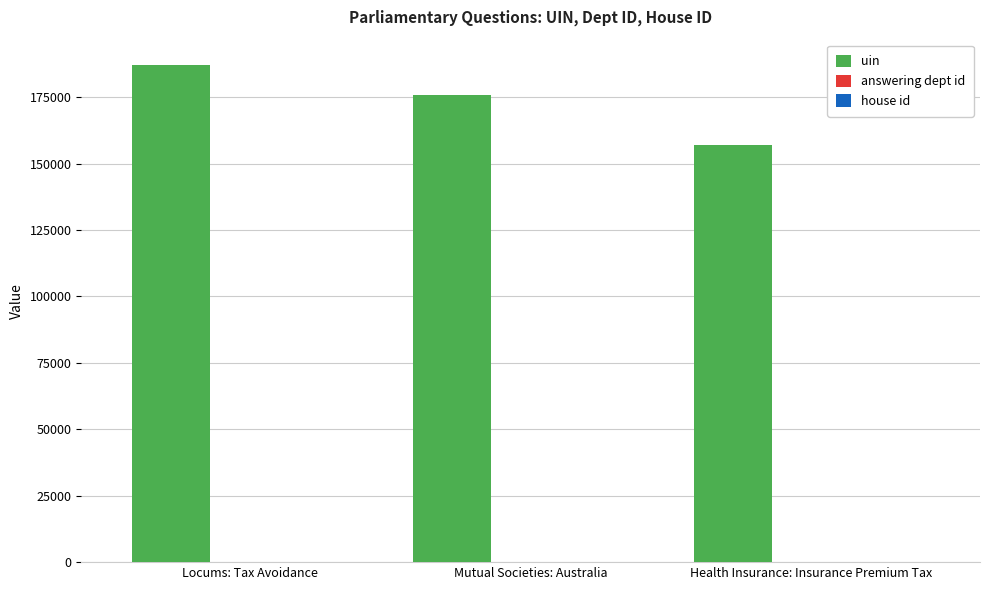

Which series has the largest total across all categories?

uin